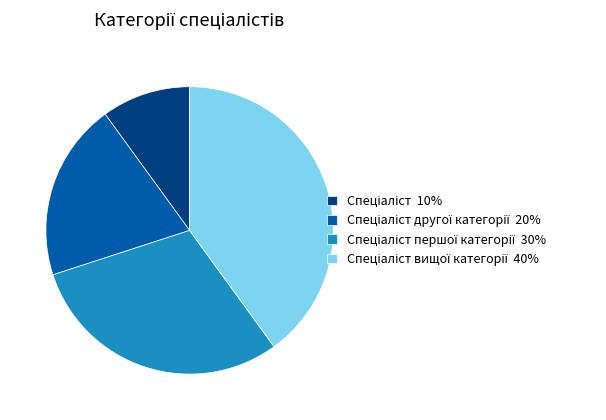

Does any single category account for the majority?

No